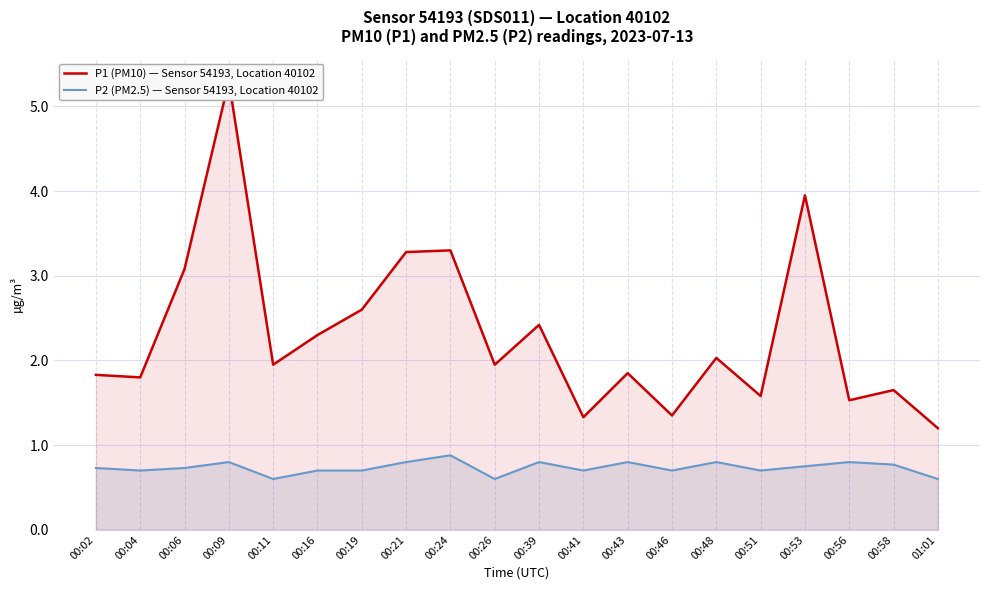

Where is P2 (PM2.5) — Sensor 54193, Location 40102 nearest to the value 0?

00:11